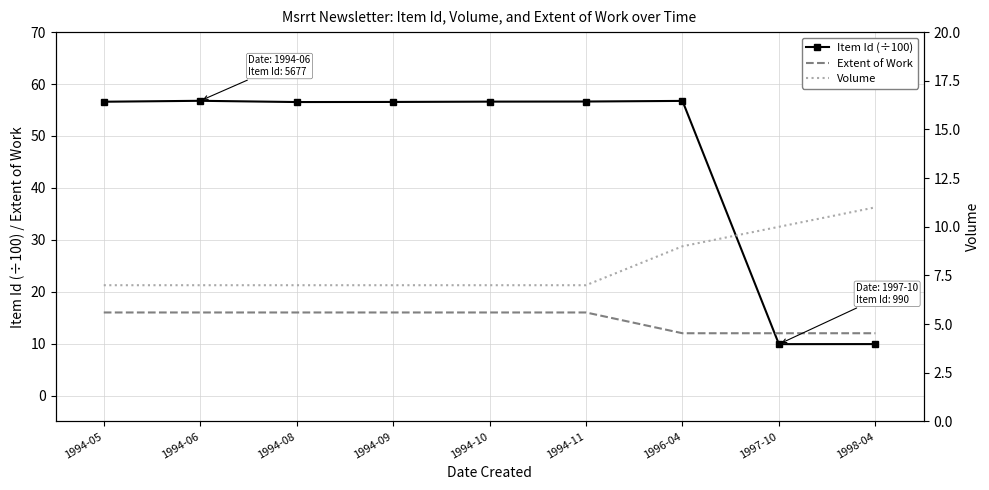

What are all the series names shown in the legend?

Item Id (÷100), Extent of Work, Volume